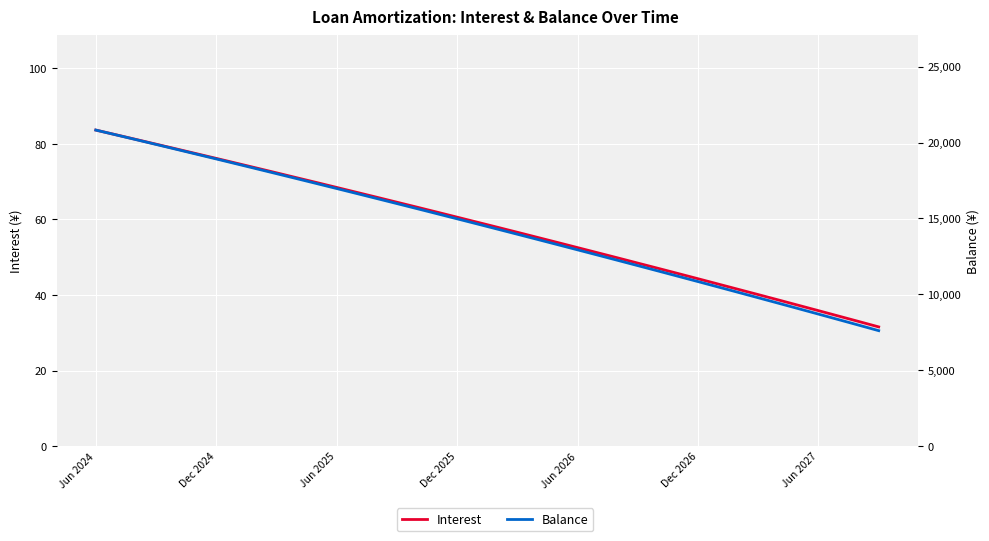

Is the value of Interest at Jun 2024 greater than the value of Balance at 27?

No